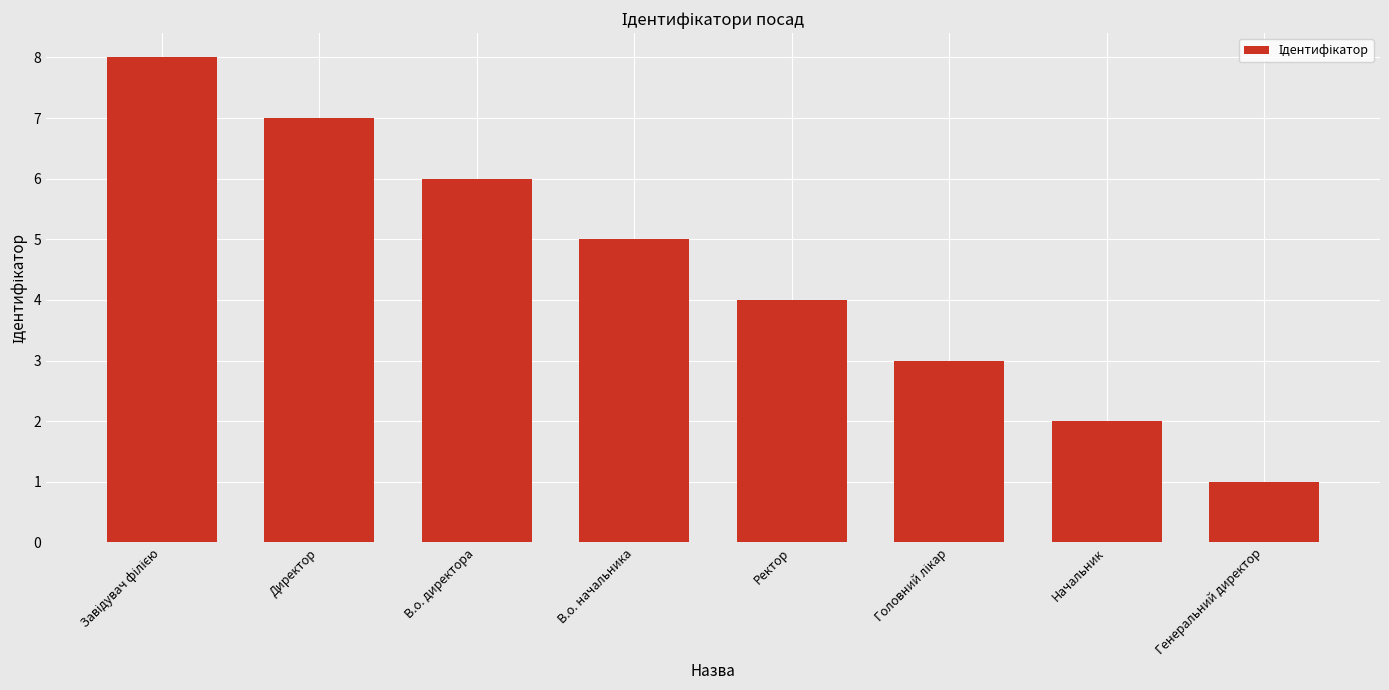

Approximately how many times larger is the value at Директор compared to В.о. начальника?

1.4